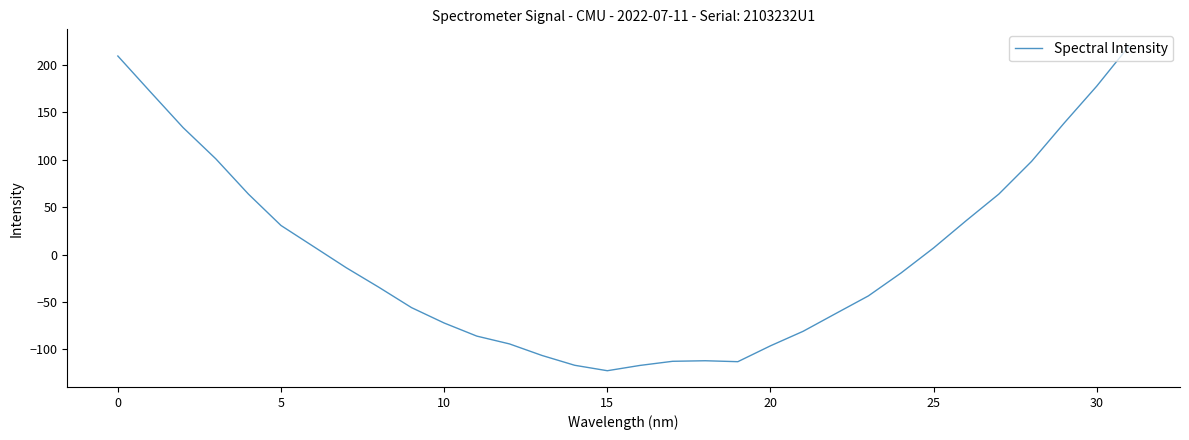

What is the greatest value displayed?

220.4